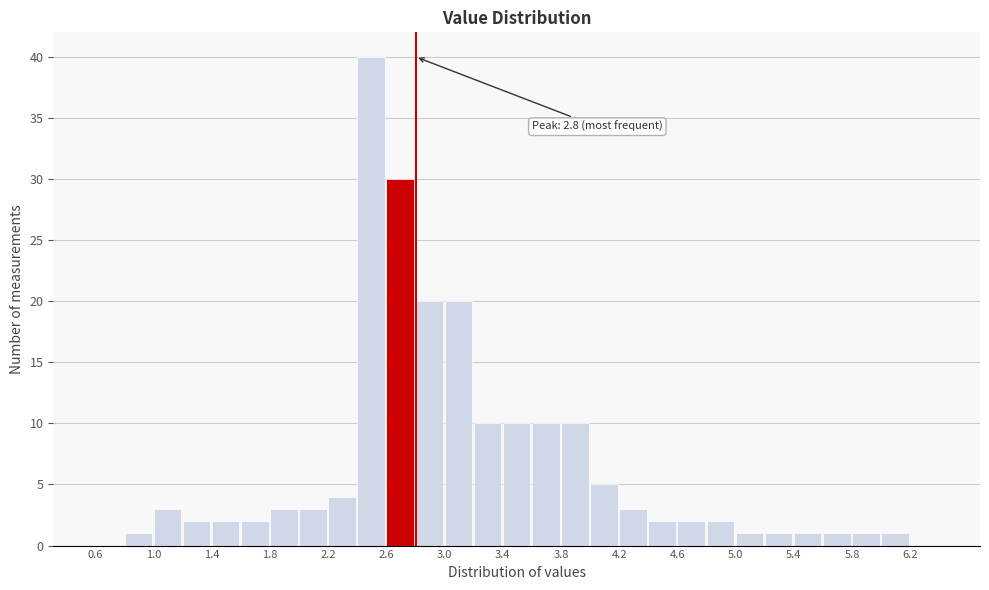

Over which range of the x-axis is the bar tallest?

2.4 to 2.6